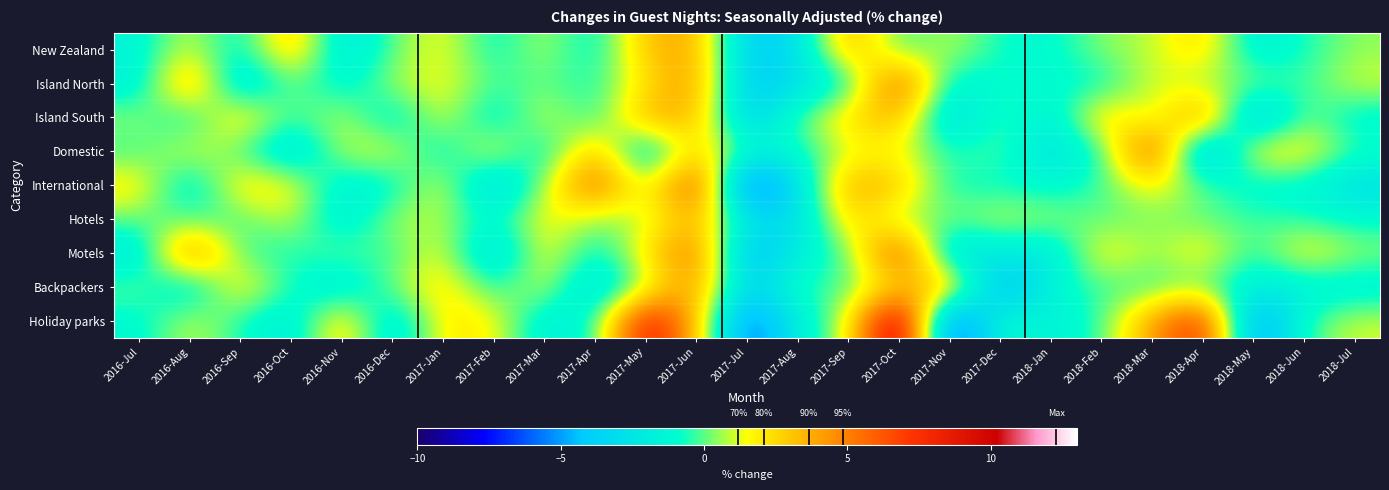

What is the total value across all series at 2017-Oct?

37.5